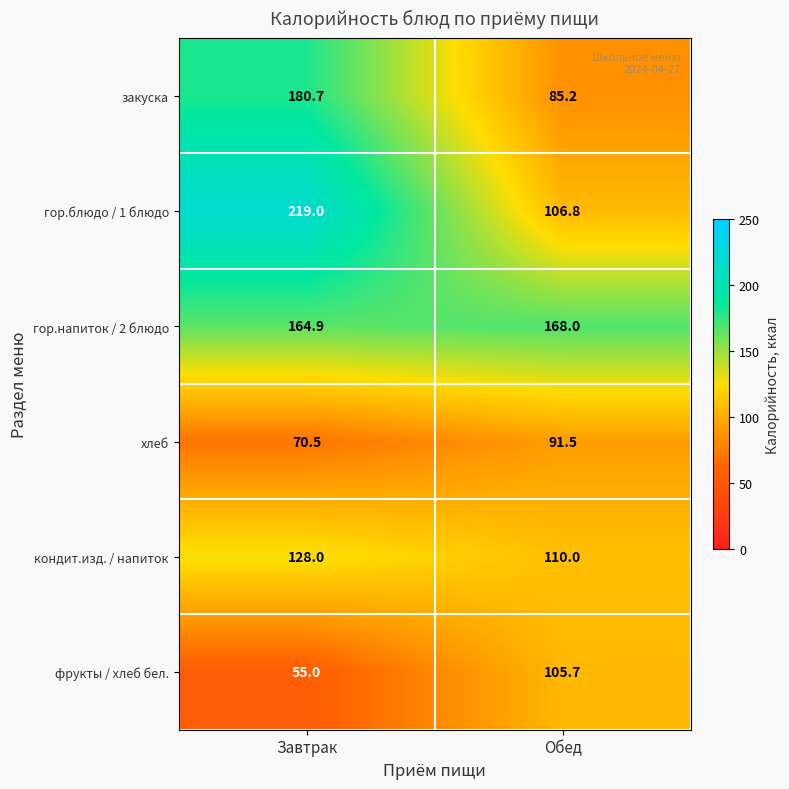

Which category has the highest value across all series?

Завтрак